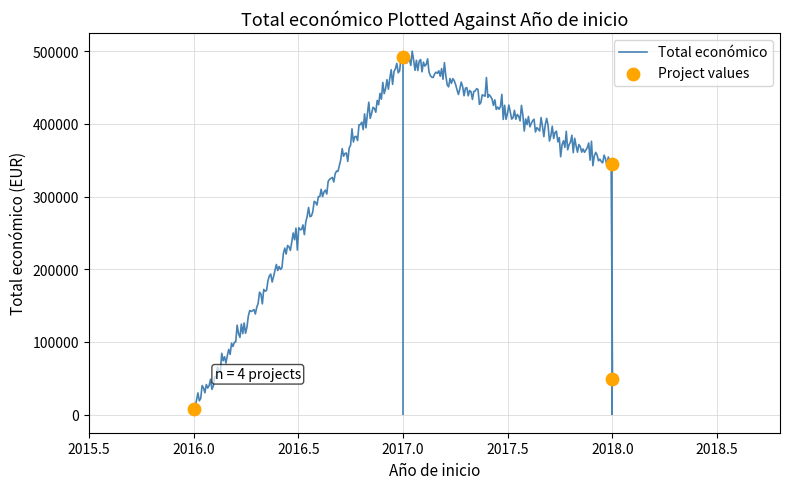

What is the change in value from 2017 to 2018?

-442183